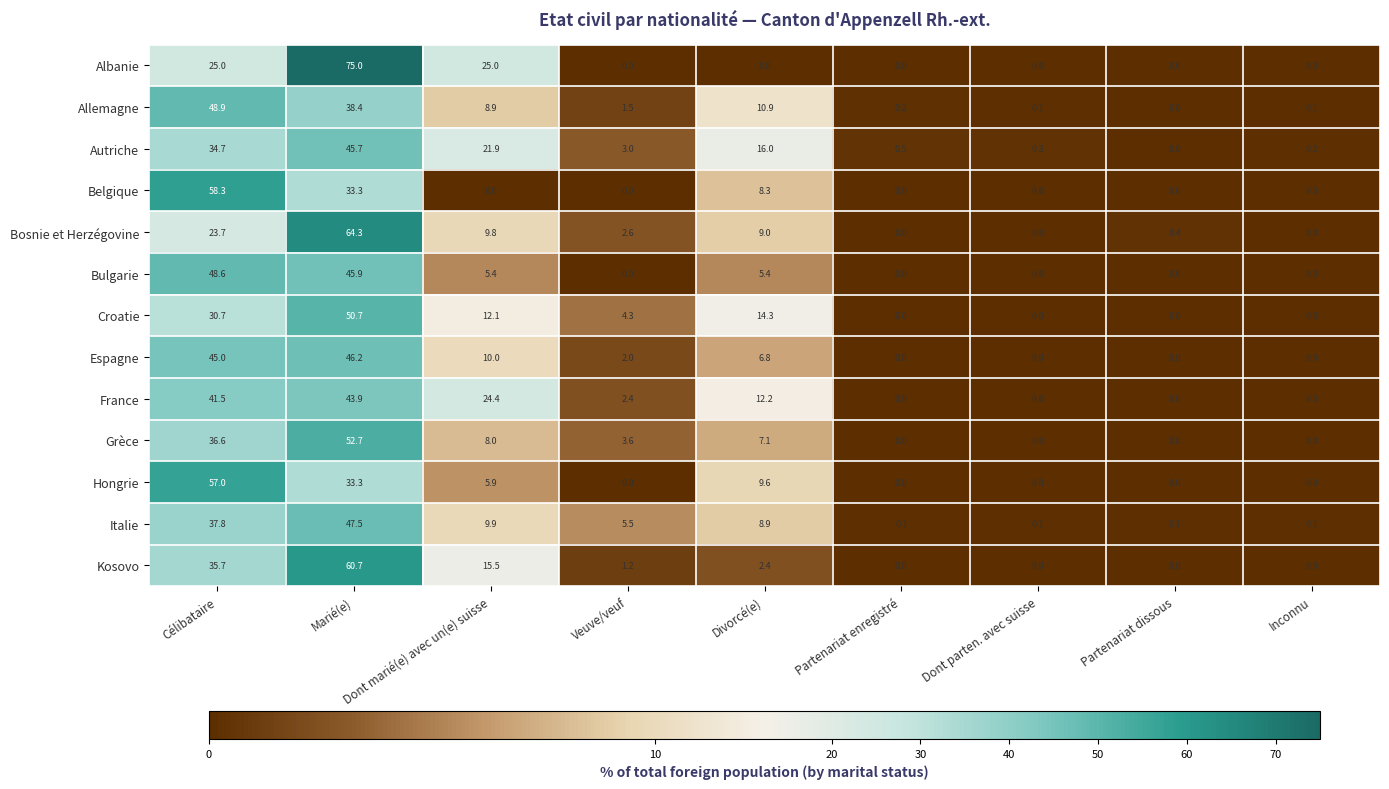

What is the maximum value for Belgique?

58.3